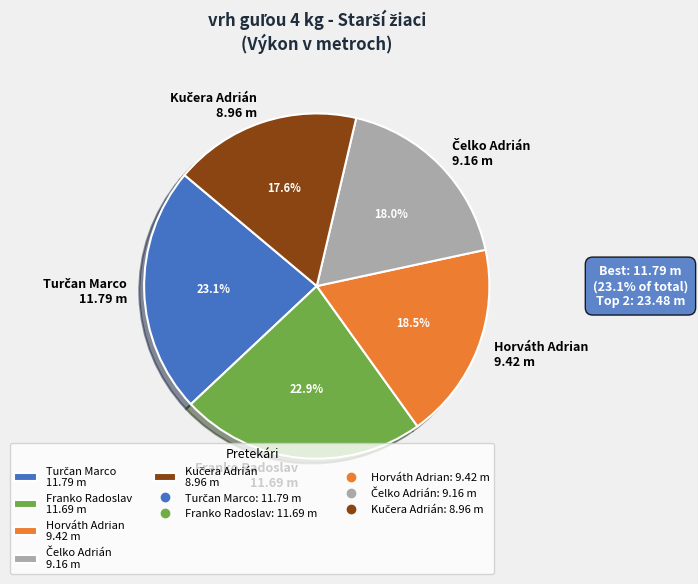

Is there any slice that represents more than half of the pie?

No